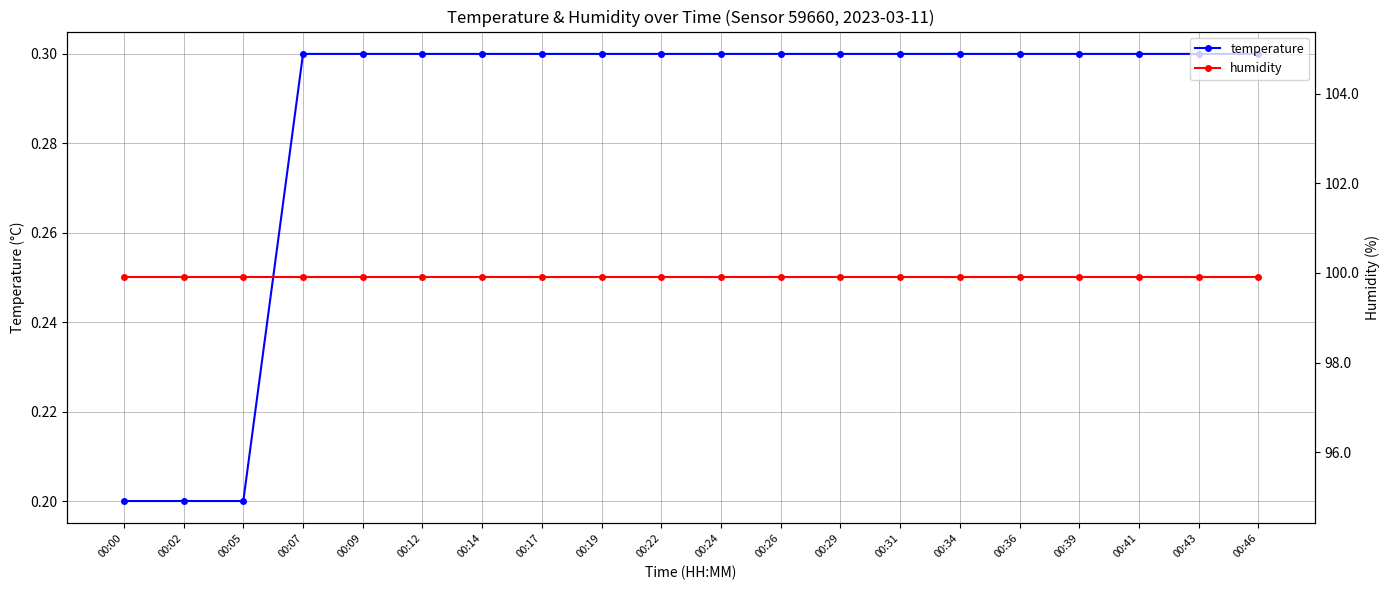

True or false: temperature and humidity cross at least once.

False